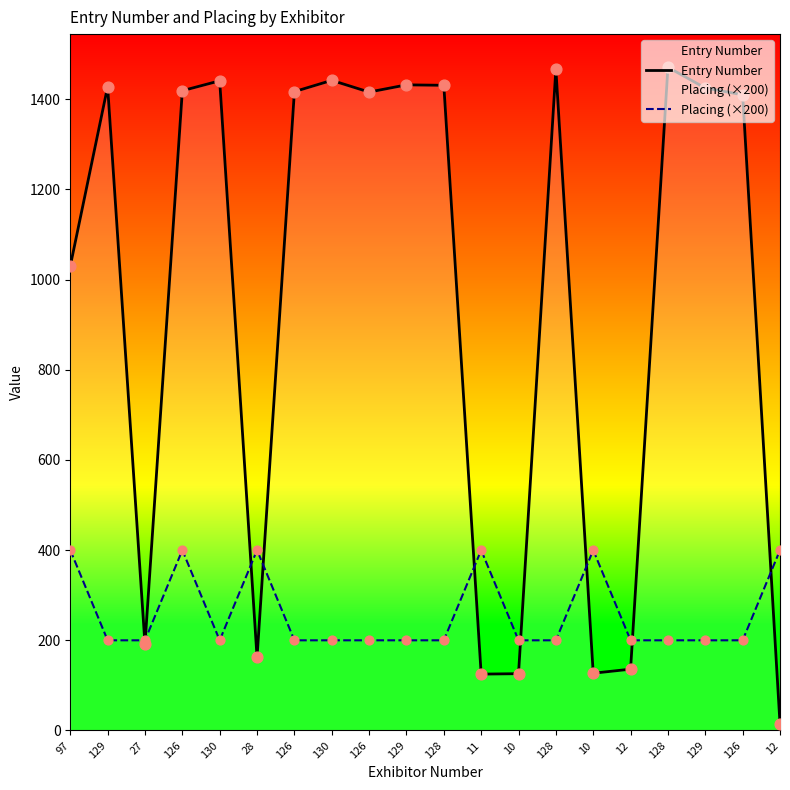

Which series contains the lowest Y value?

Entry Number